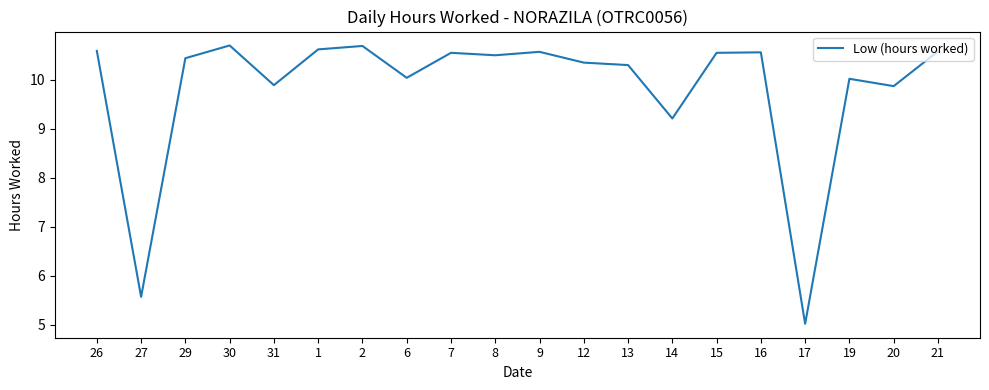

What position from the right is 6?

13